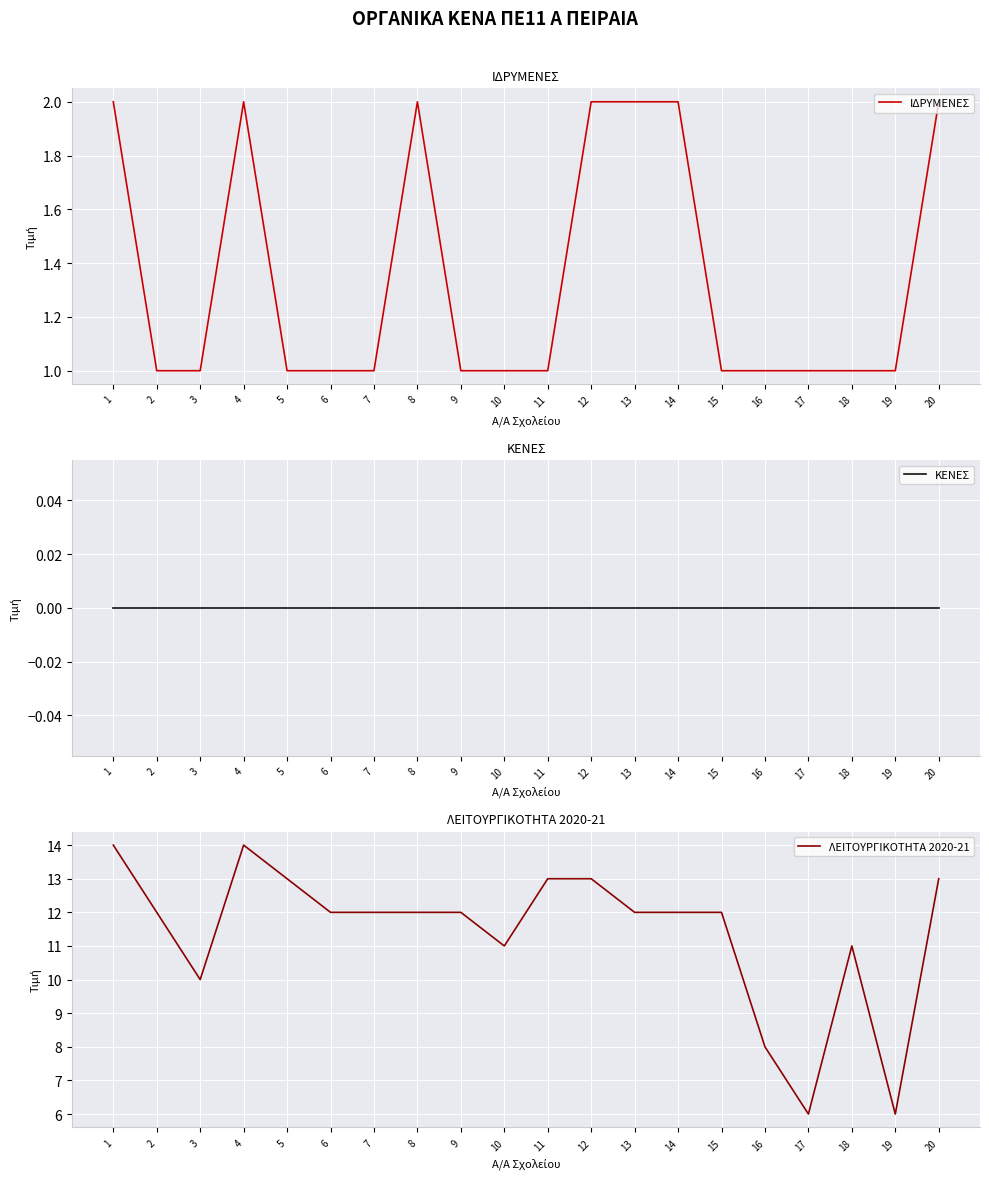

True or false: ΚΕΝΕΣ has more than 0 points higher than both neighbors.

False